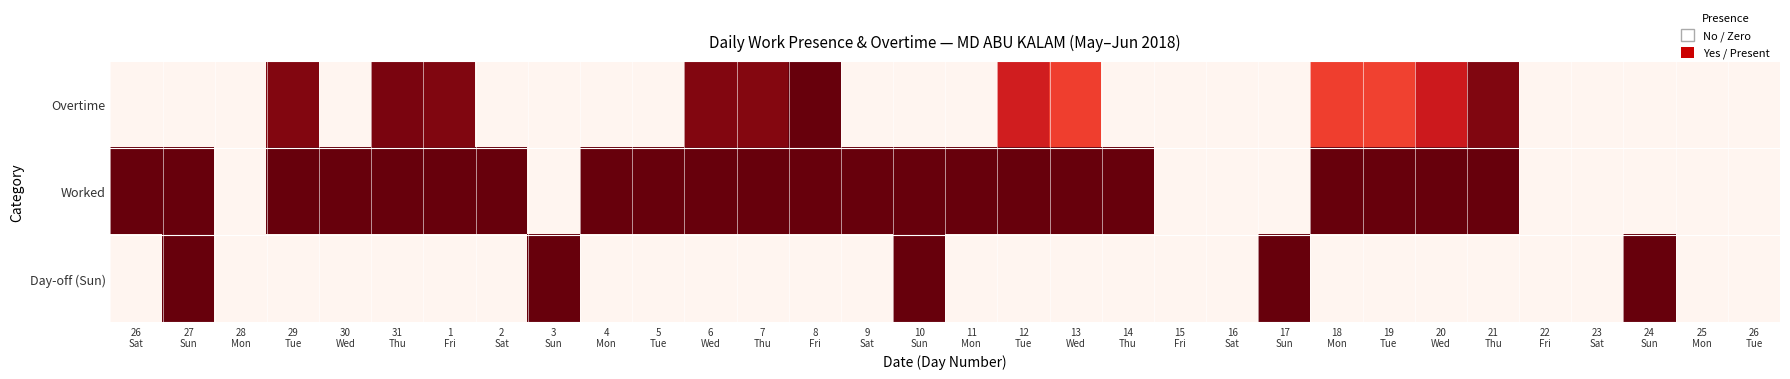

Which series has the largest total across all categories?

Worked